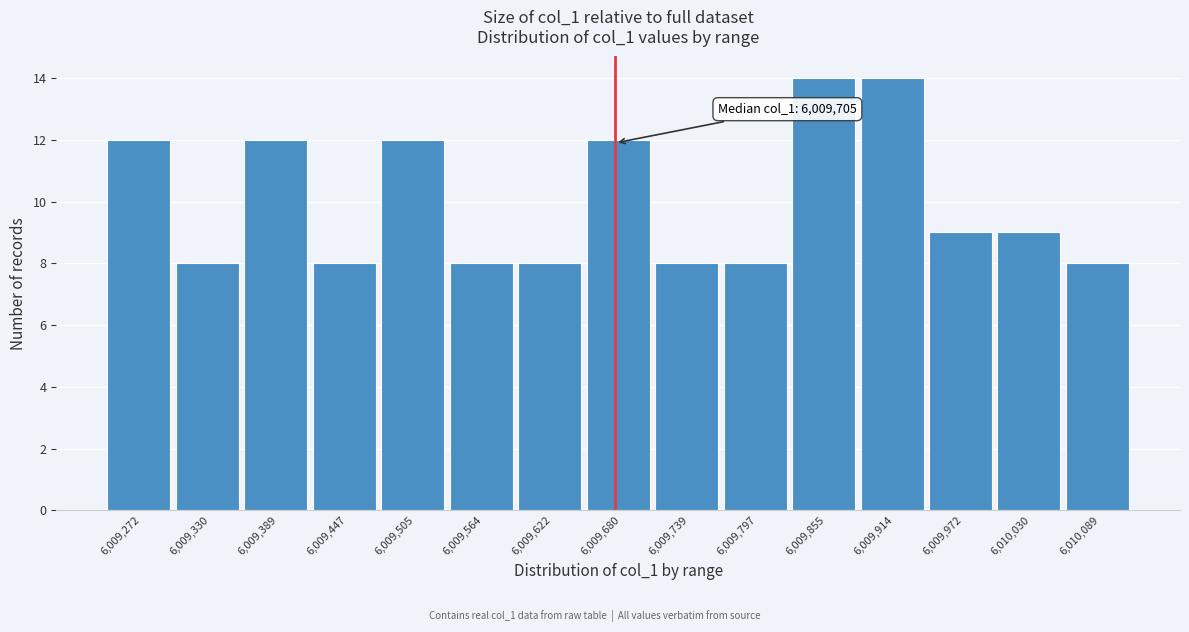

Reading left to right, list all the values displayed in this chart.

6,009,272=12	6,009,330=8	6,009,389=12	6,009,447=8	6,009,505=12	6,009,564=8	6,009,622=8	6,009,680=12	6,009,739=8	6,009,797=8	6,009,855=14	6,009,914=14	6,009,972=9	6,010,030=9	6,010,089=8